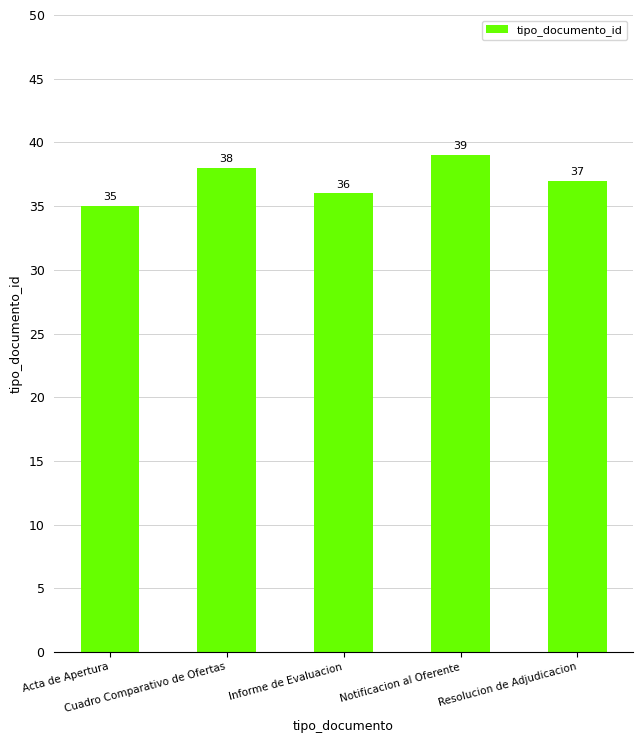

At which category does the chart reach its peak across all series?

Notificacion al Oferente